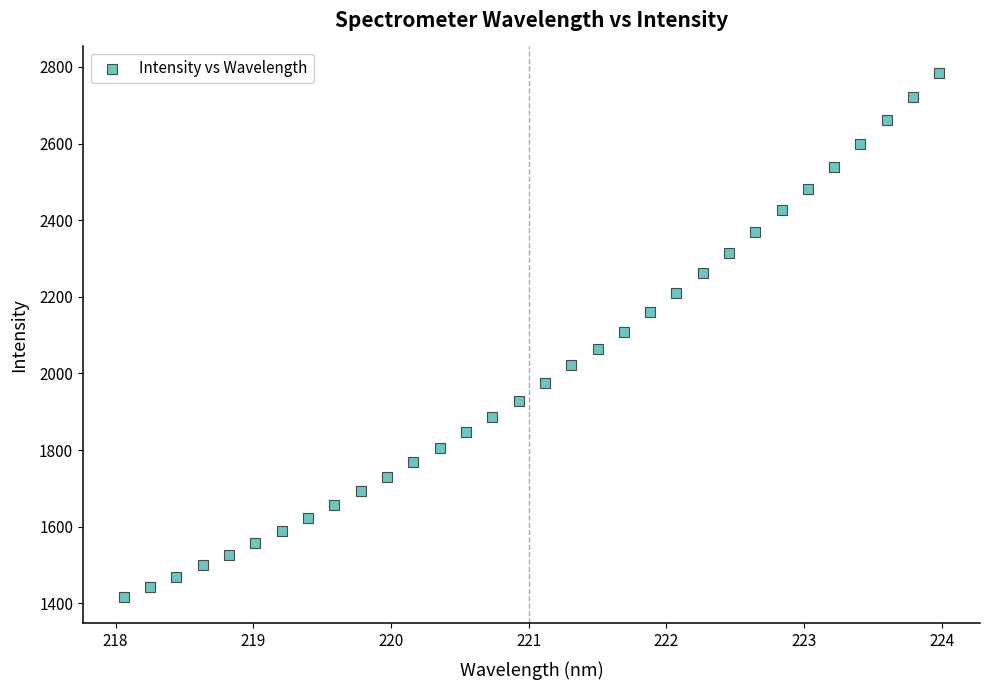

What is the range of Y values (max minus min)?

1369.2